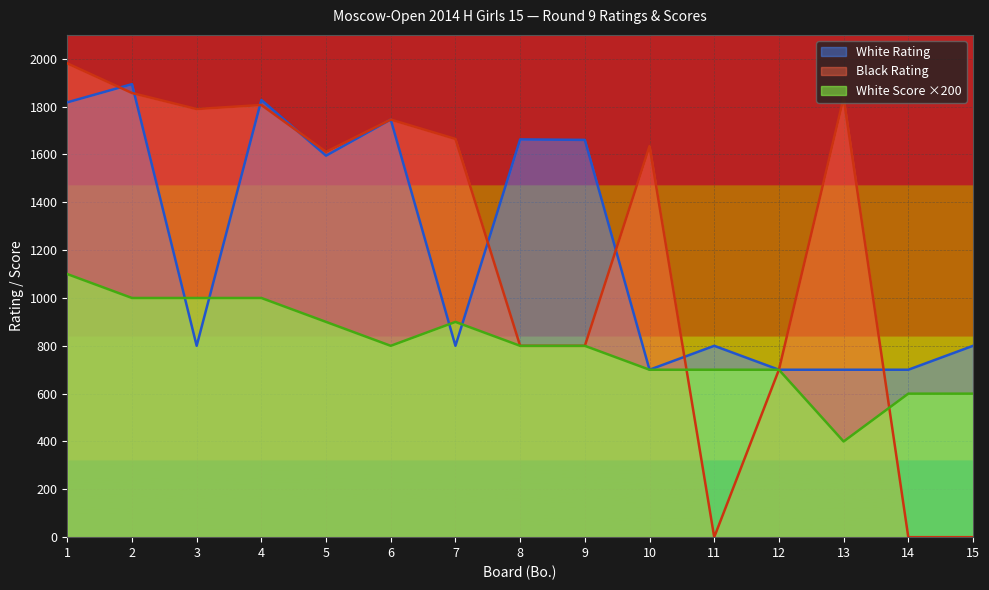

At which category is the sum across all series the highest?

1